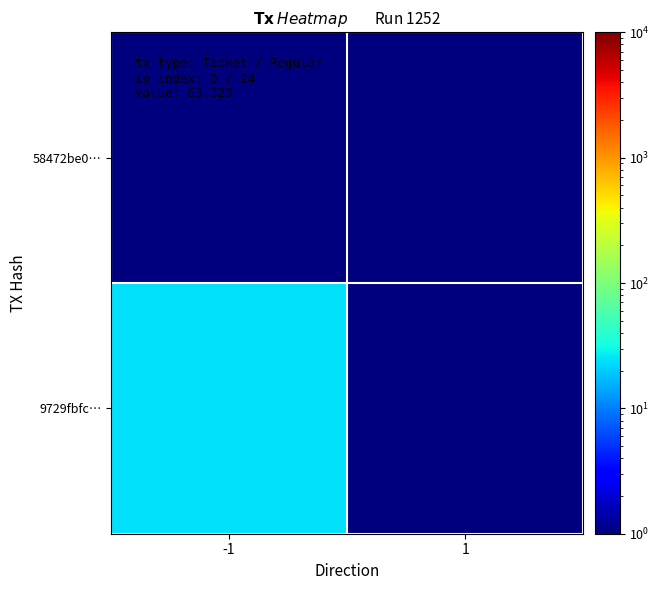

What is the minimum value shown in the chart?

0.5